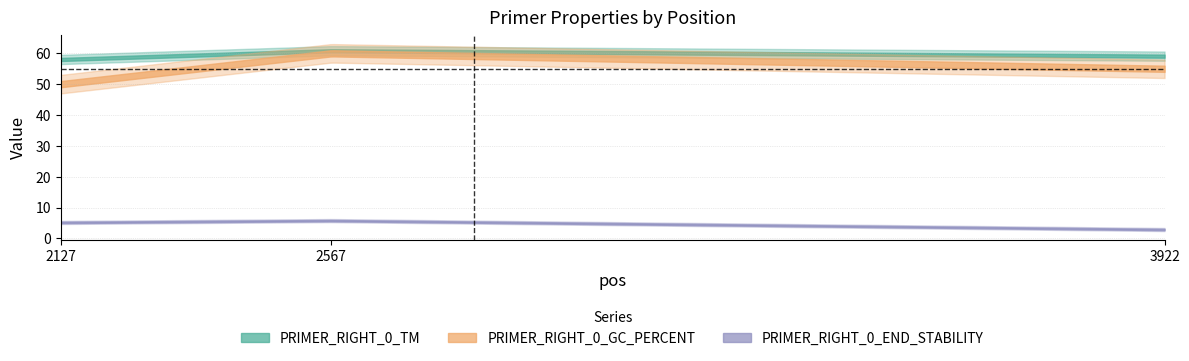

What is the sum of all PRIMER_RIGHT_0_END_STABILITY values?

13.9